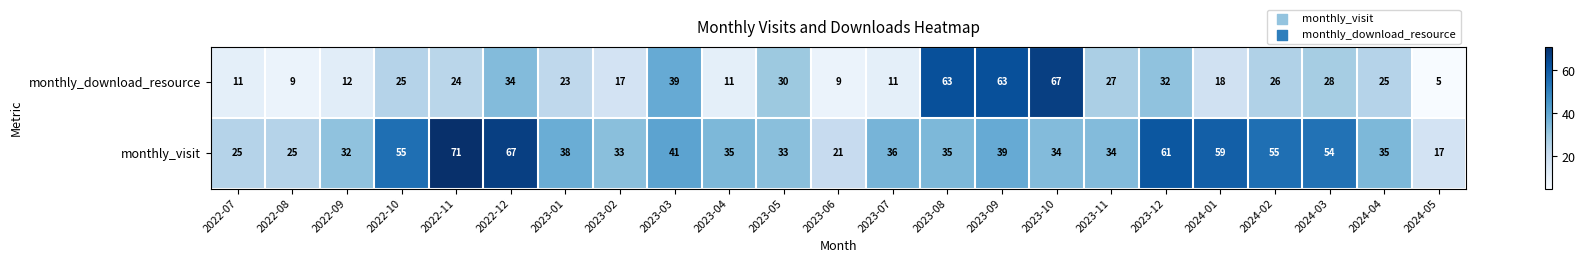

How many categories are shown in the chart?

23